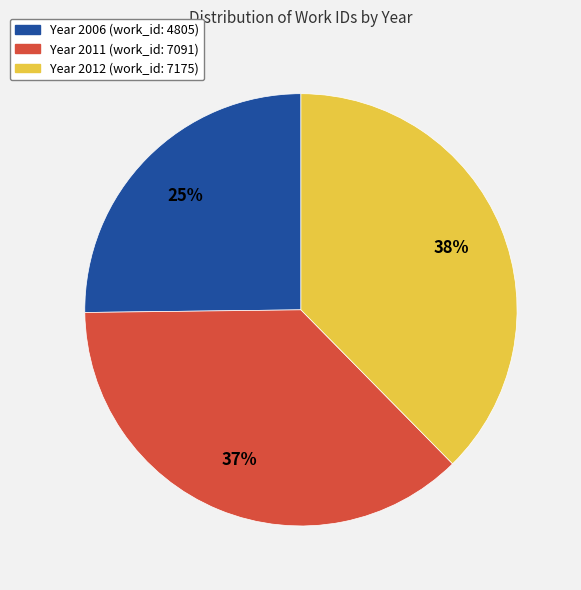

Is there any slice that represents more than half of the pie?

No